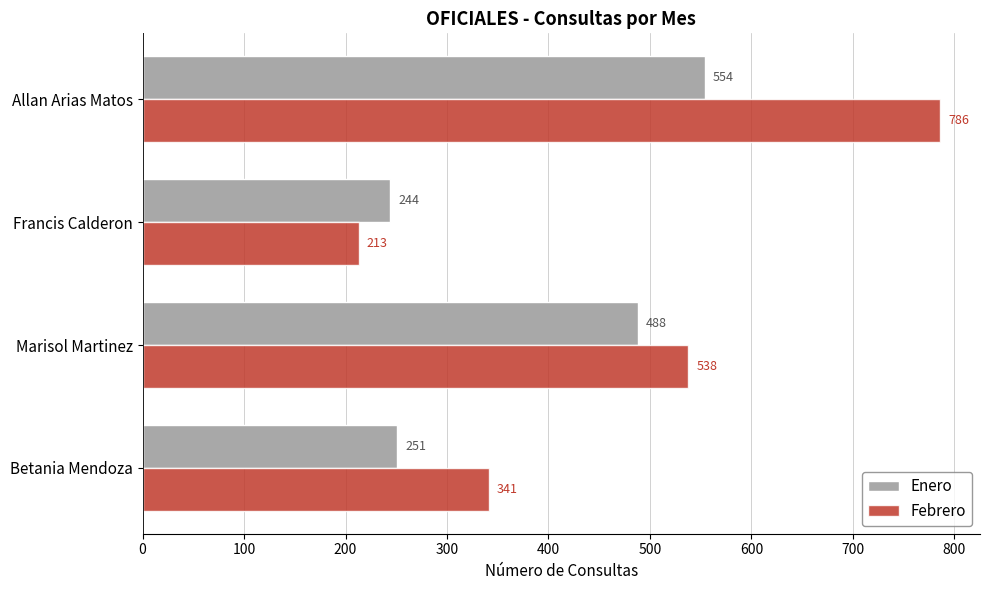

The Febrero series shows 304 at Francis Calderon. True or false?

False